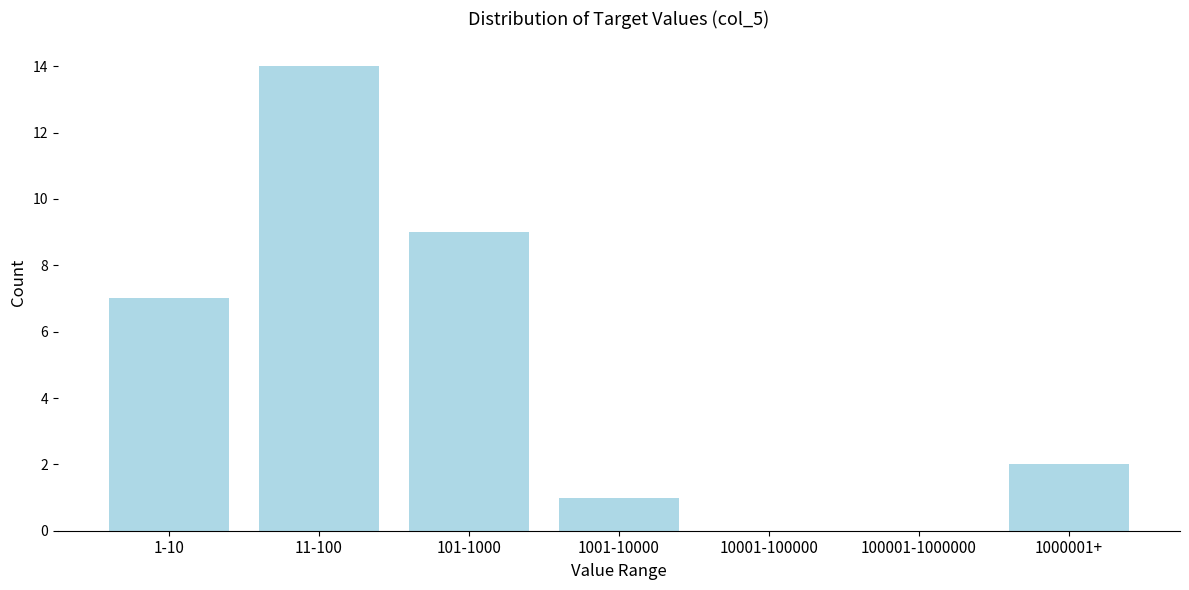

Reading right to left, extract all data points from this chart.

1000001+=2	100001-1000000=0	10001-100000=0	1001-10000=1	101-1000=9	11-100=14	1-10=7